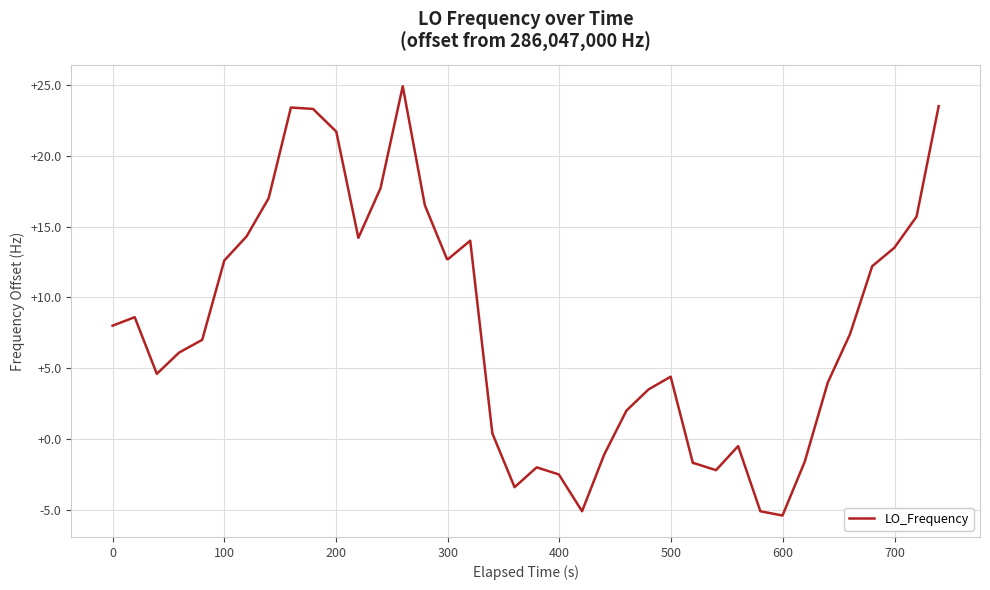

What is the minimum value shown in the chart?

-5.4